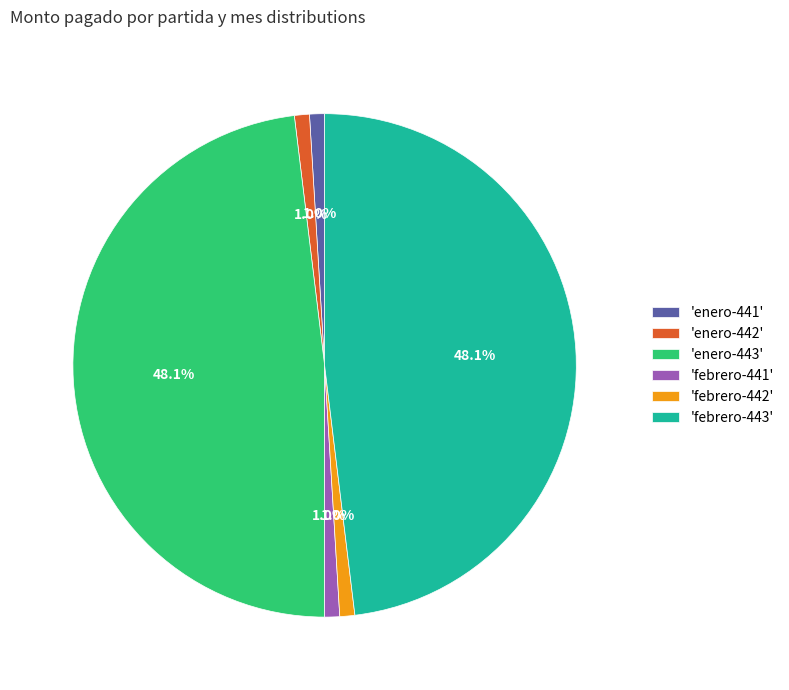

Combined, what portion of the pie is 'enero-441' and 'febrero-443'?

49.0%